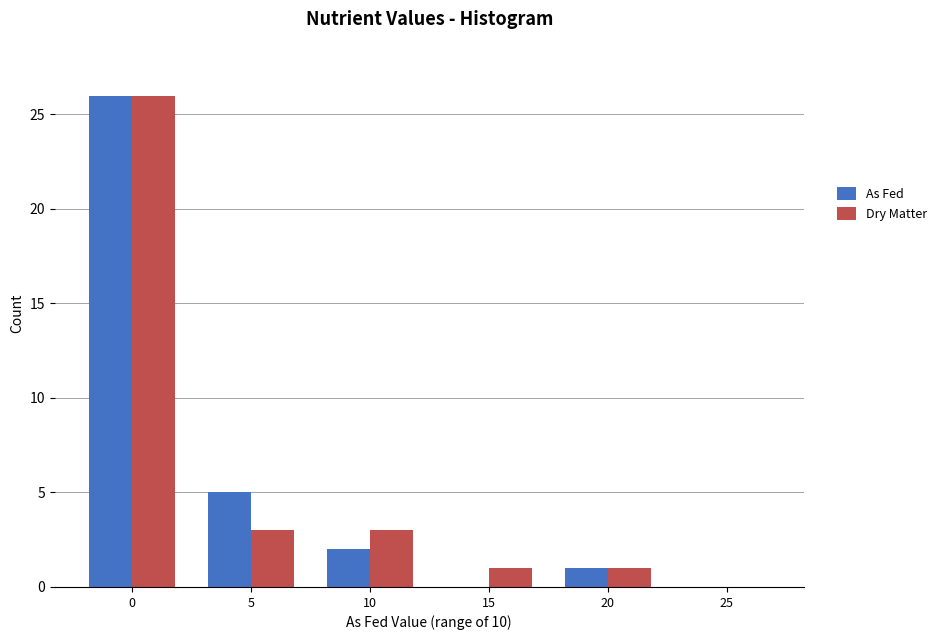

Reading left to right, what are all the values shown in this chart?

As Fed: 0=26	5=5	10=2	15=0	20=1	25=0
Dry Matter: 0=26	5=3	10=3	15=1	20=1	25=0